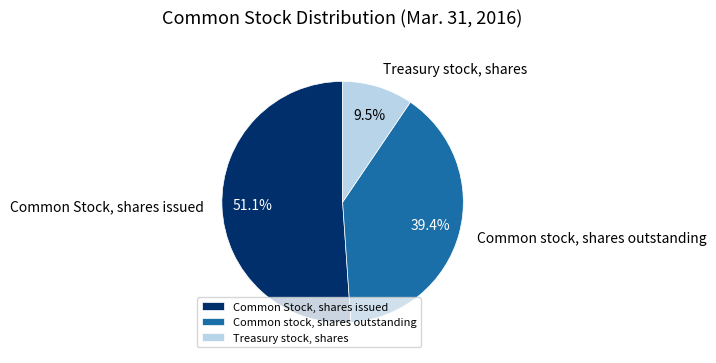

Rank the categories by value from lowest to highest.

Treasury stock, shares, Common stock, shares outstanding, Common Stock, shares issued